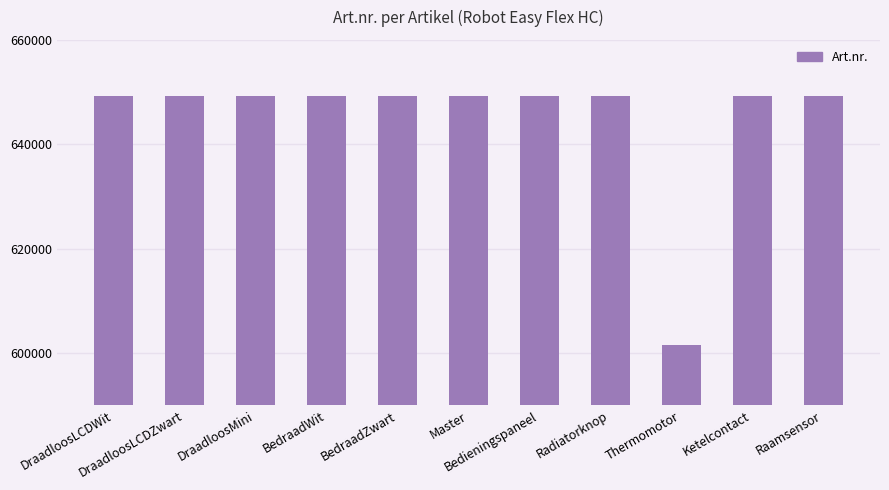

How many distinct data groups are displayed?

1